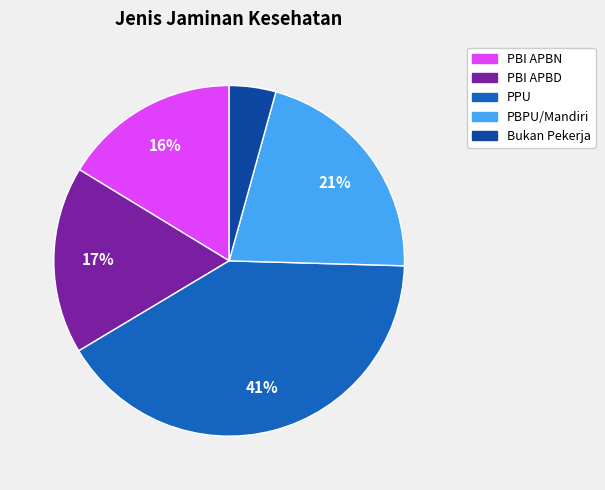

Which category has the smallest portion of the pie?

Bukan Pekerja